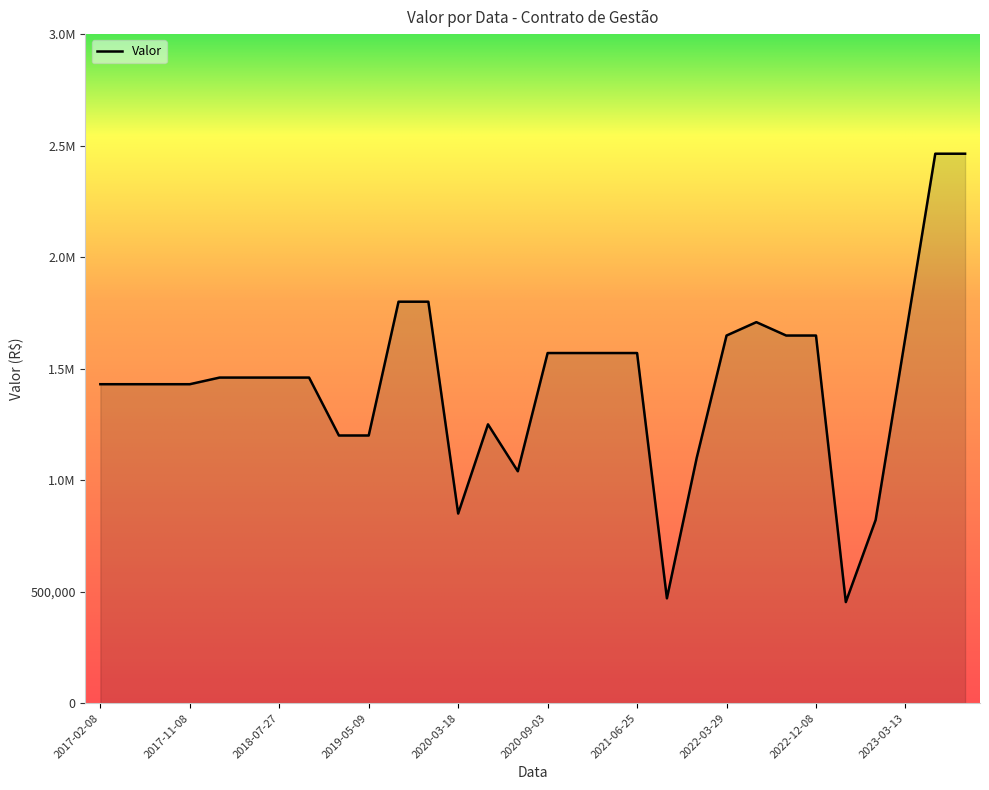

At which label is the value closest to 1458322?

2018-03-13